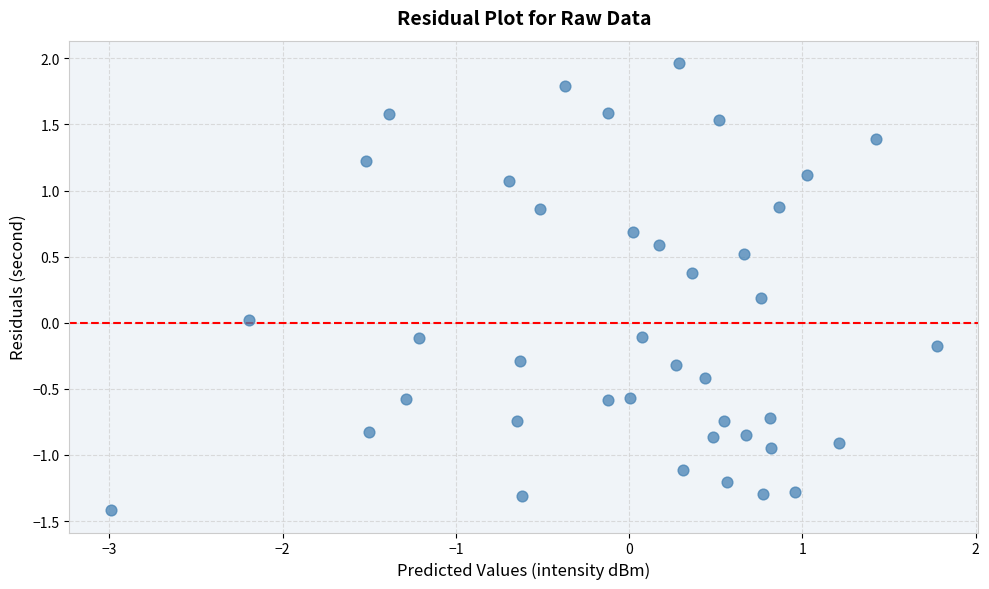

What is the range of Y values (max minus min)?

3.4